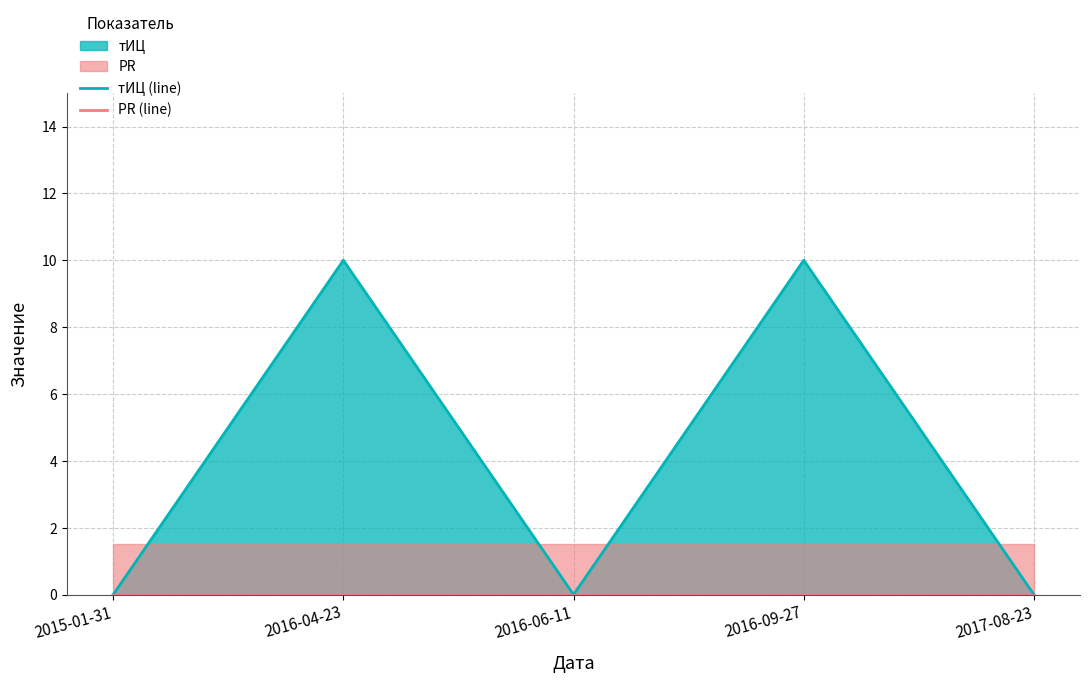

What position from the right is 2017-08-23?

1